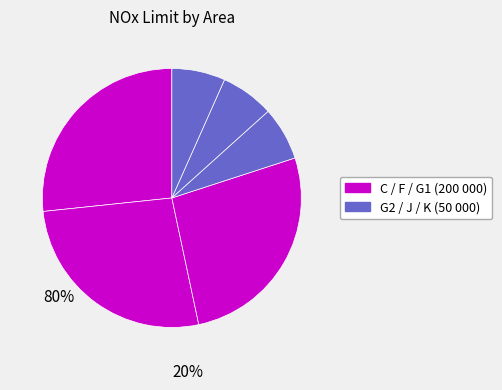

To the nearest percent, what is the average slice percentage?

17%